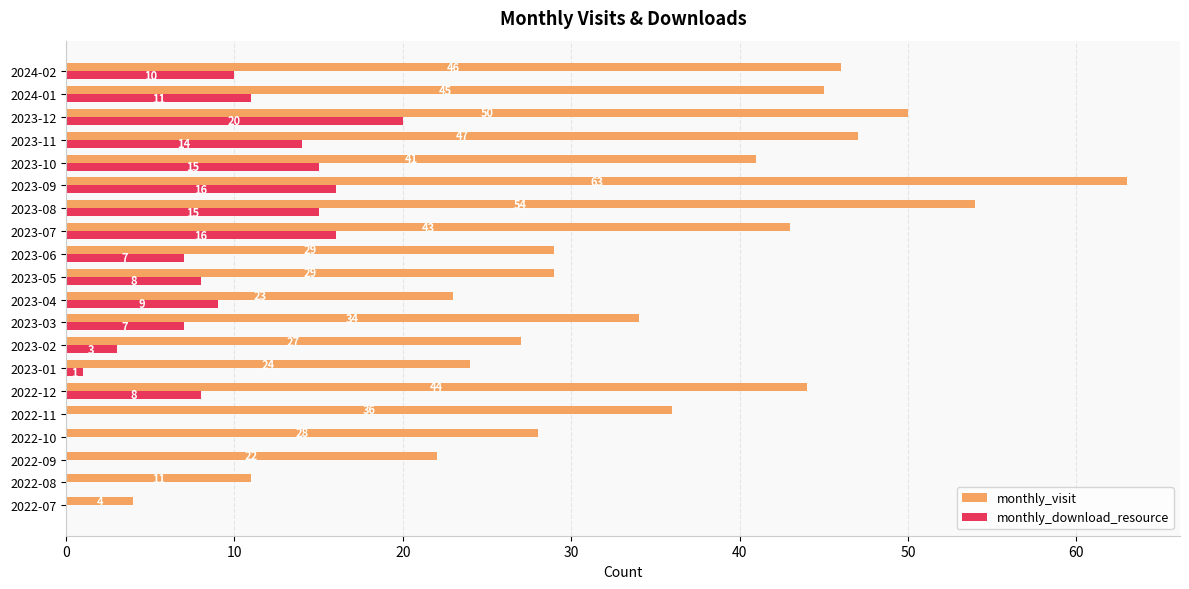

What is the sum of all monthly_visit values?

700